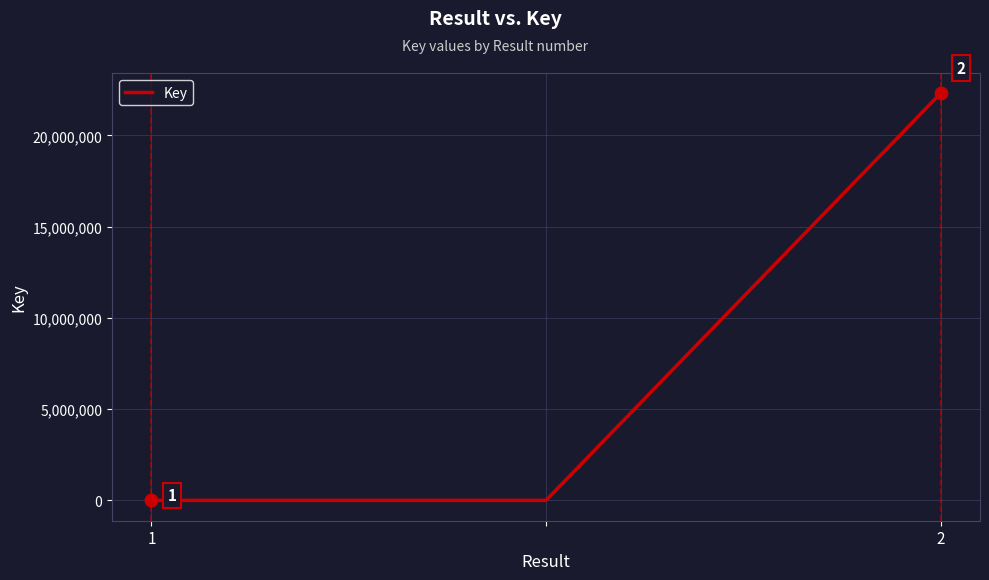

What is the greatest value displayed?

22301441